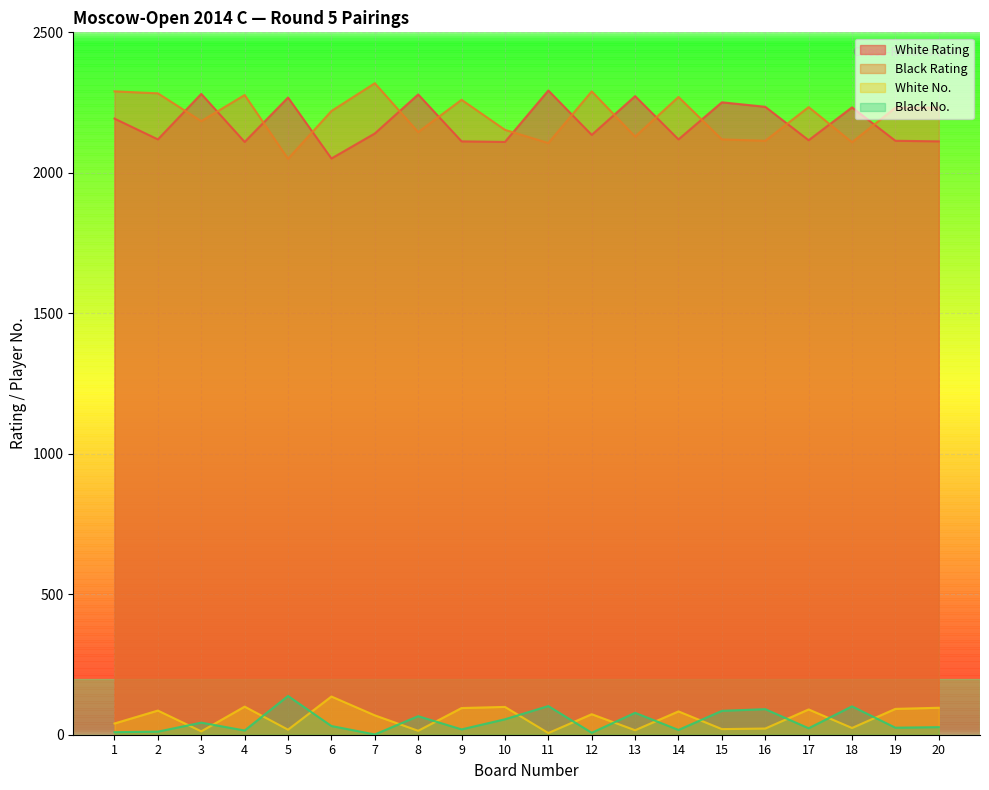

What is the difference between the maximum and second lowest values in the White Rating series?

183